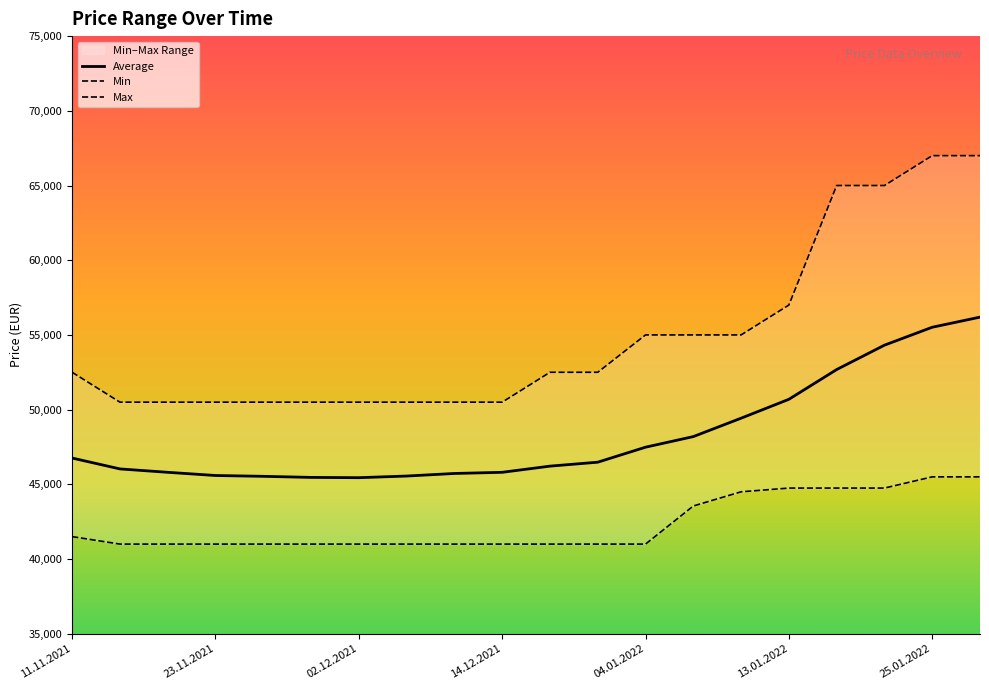

How many values in the Average series are below 46482?

10